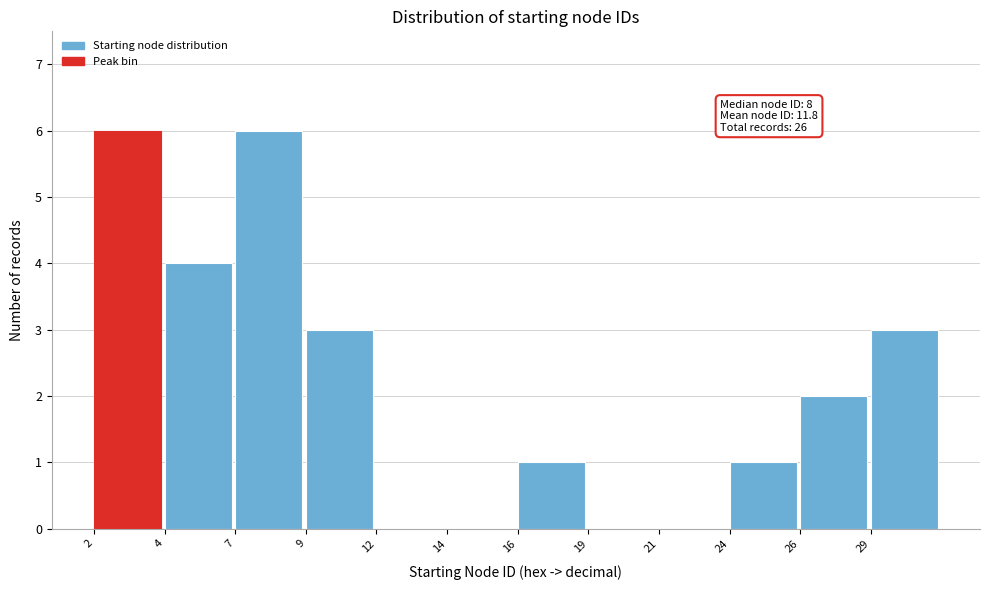

Reading left to right, transcribe all the data shown in this chart.

2=6	4=4	7=6	9=3	12=0	14=0	16=1	19=0	21=0	24=1	26=2	29=3